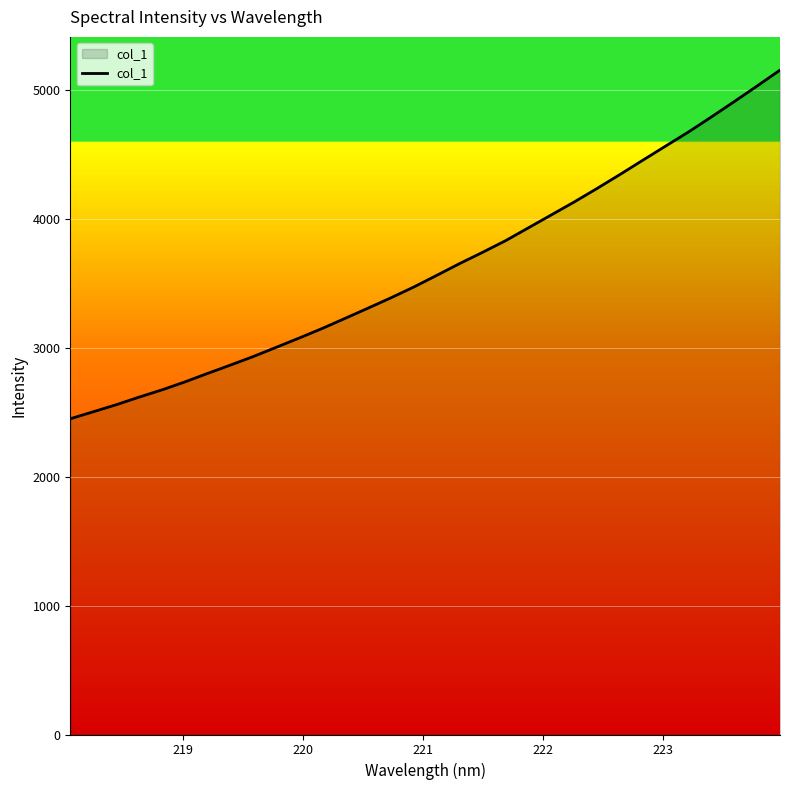

What is the maximum value shown in the chart?

5158.2